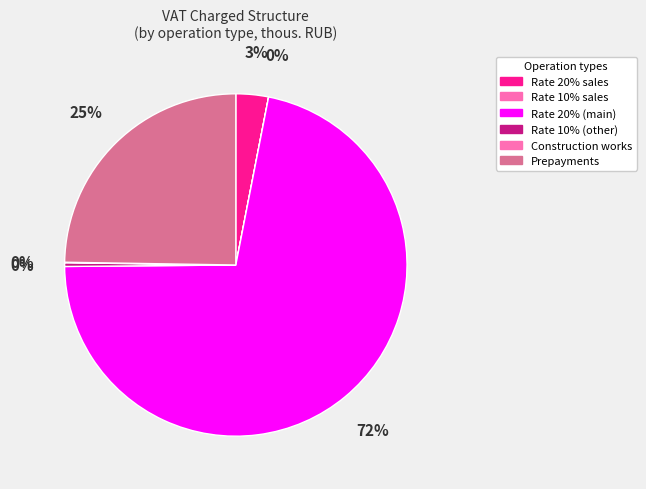

To the nearest percent, what is the average slice percentage?

17%